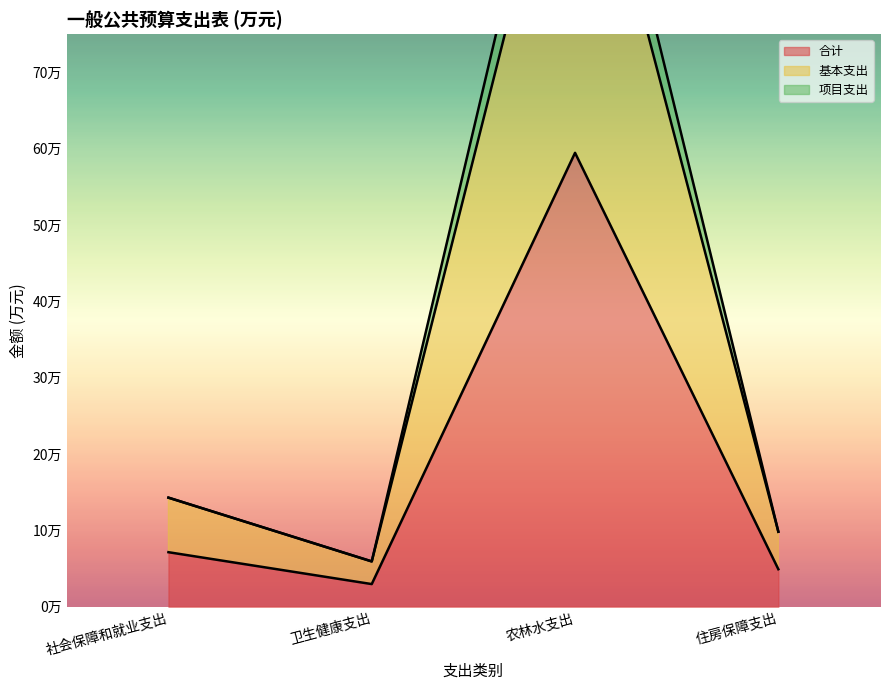

The value of 合计 at 住房保障支出 is 4.9. True or false?

True